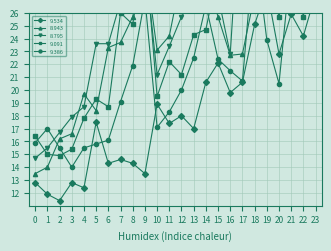

Between which two adjacent categories do 9.386 and 9.534 first intersect?

4 and 5